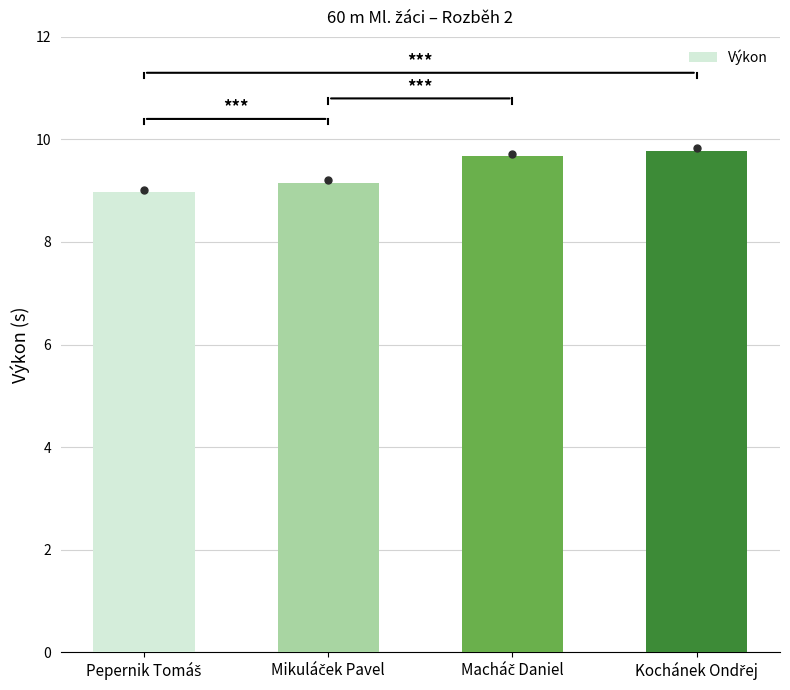

What is the value of the 3rd bar from the left?

9.7